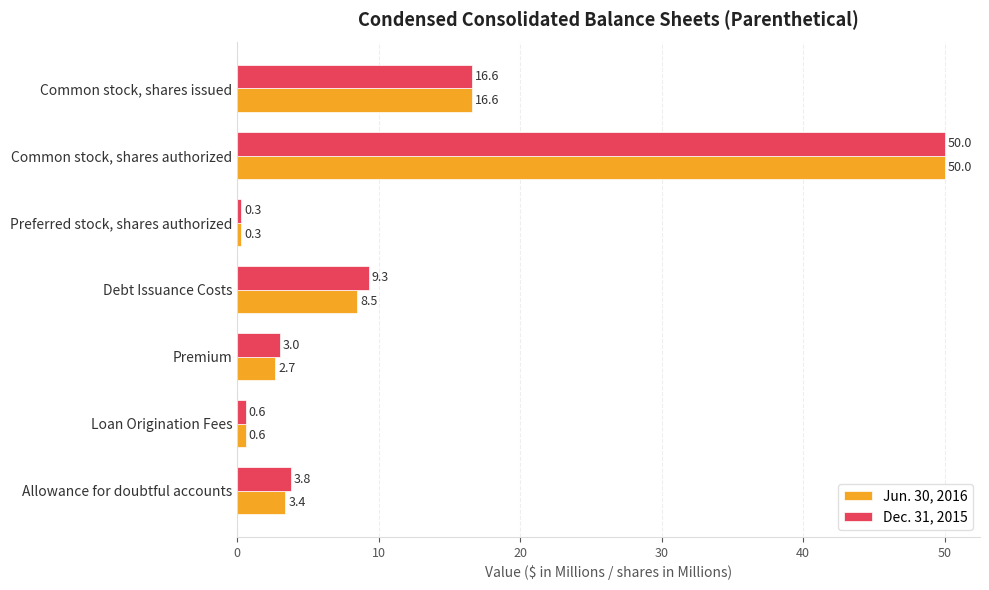

Is it true that Jun. 30, 2016 equals 0.6 at Loan Origination Fees?

True